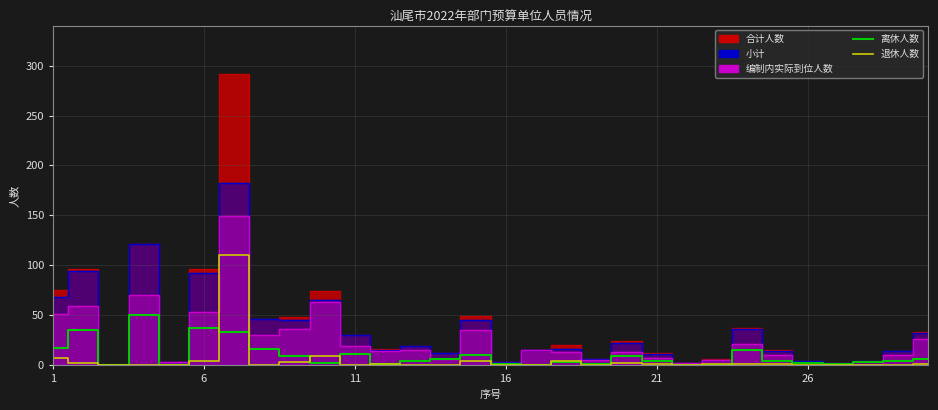

The 退休人数 series shows 1 at 8. True or false?

False